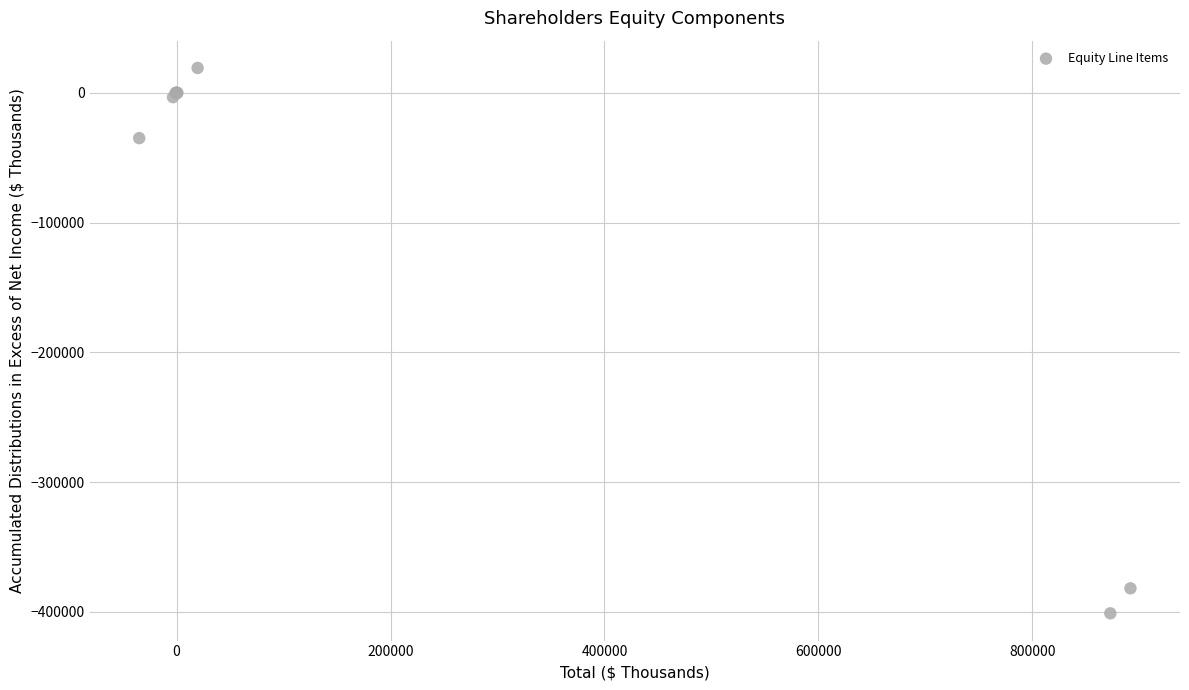

What Y value in the scatter plot is closest to -190987?

-34917